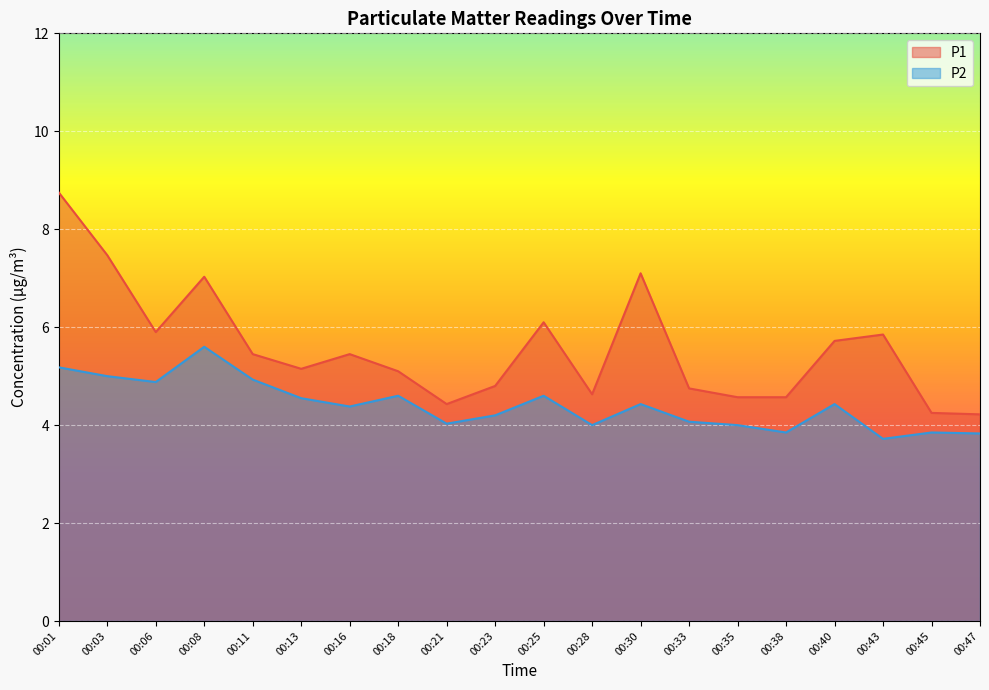

Is it true that P2 equals 9.1 at 00:01?

False